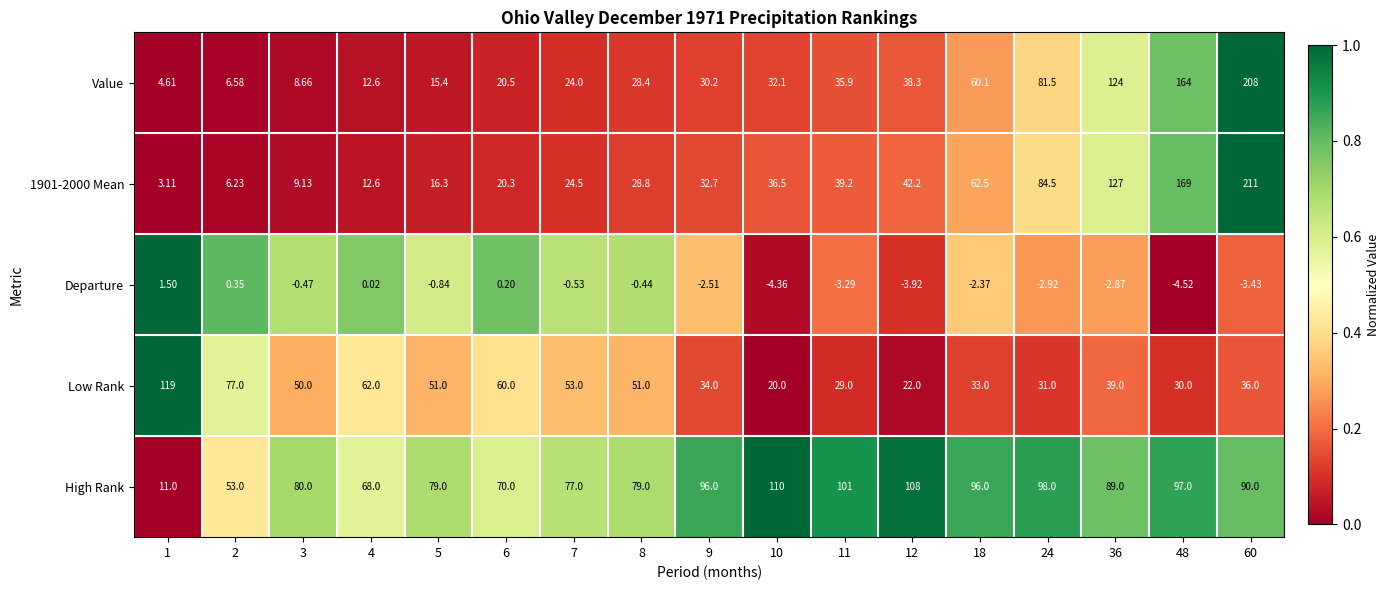

Is the value of 1901-2000 Mean at 7 greater than the value of Departure at 6?

Yes